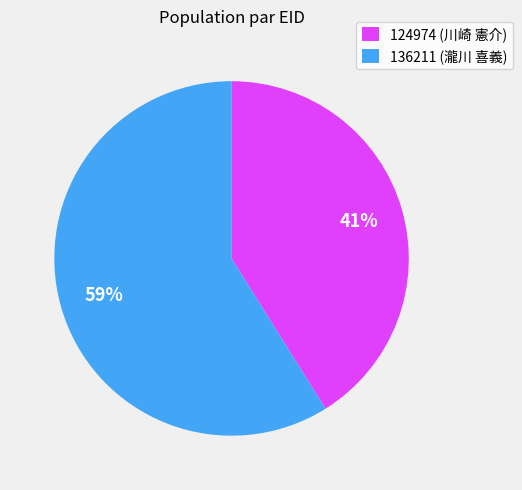

Does 136211 represent more than half of the total?

Yes